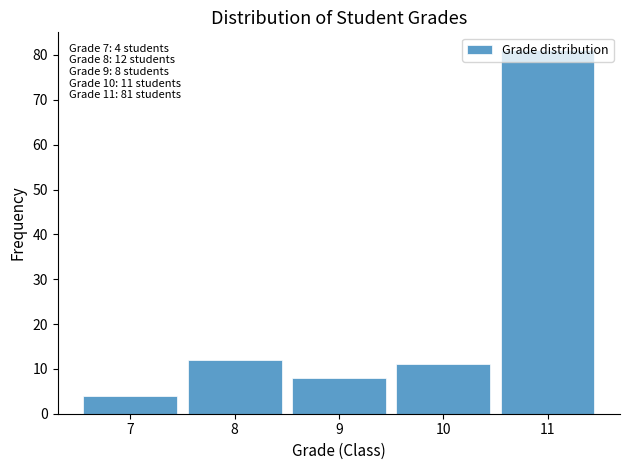

Where is the data nearest to the value 42?

8